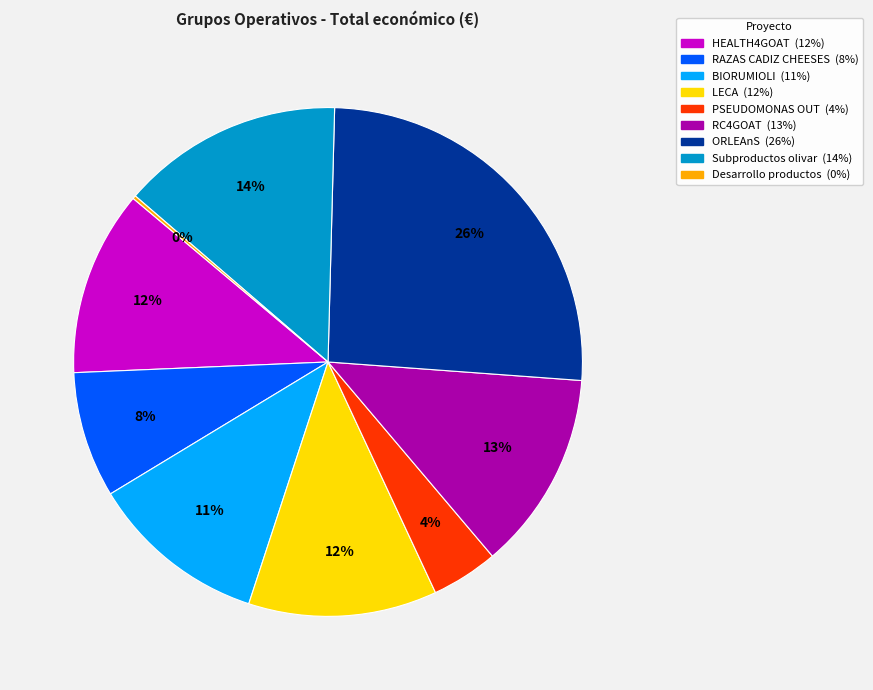

To the nearest percent, what is the difference between the LECA and BIORUMIOLI slice percentages?

1%